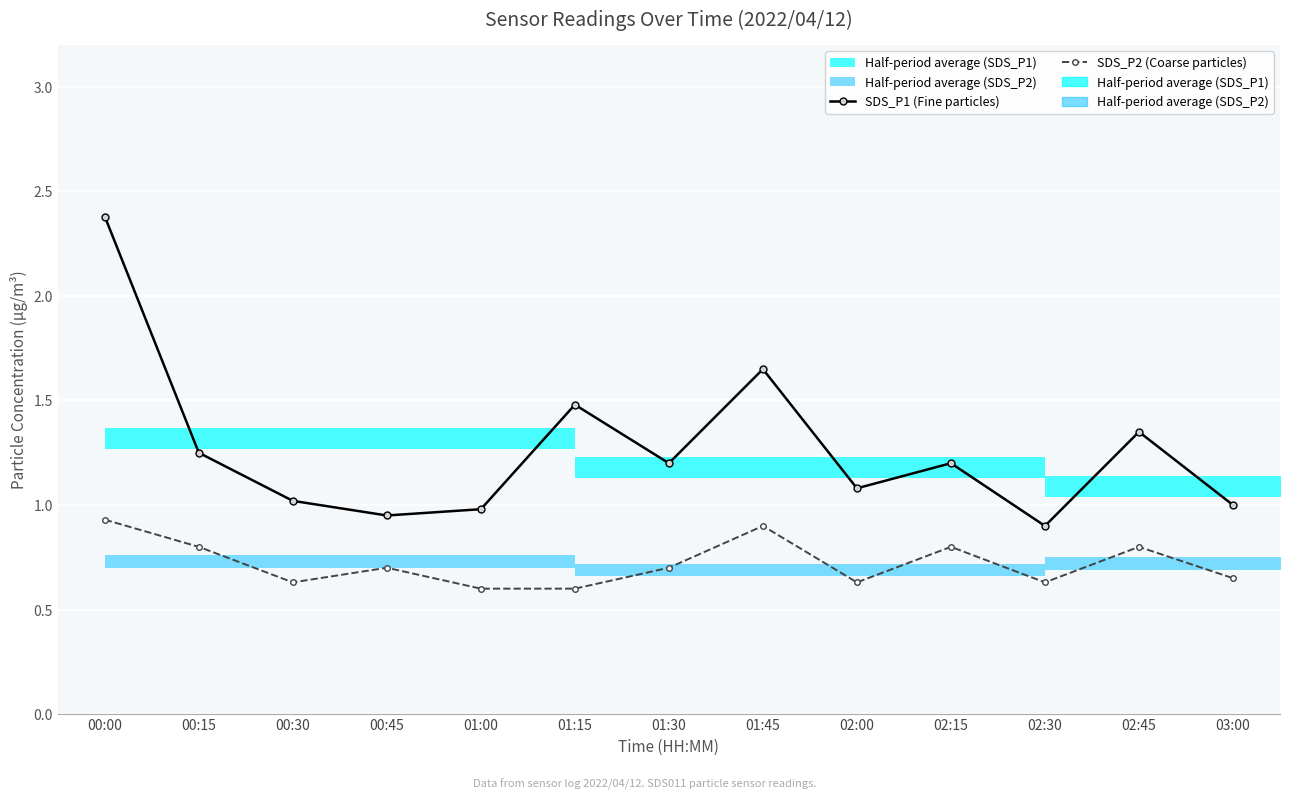

How many lines are shown in the chart?

2